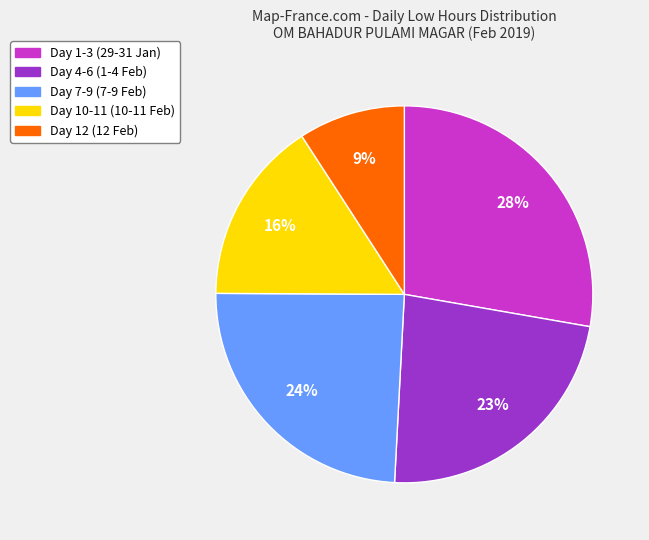

Is there any slice that represents more than half of the pie?

No